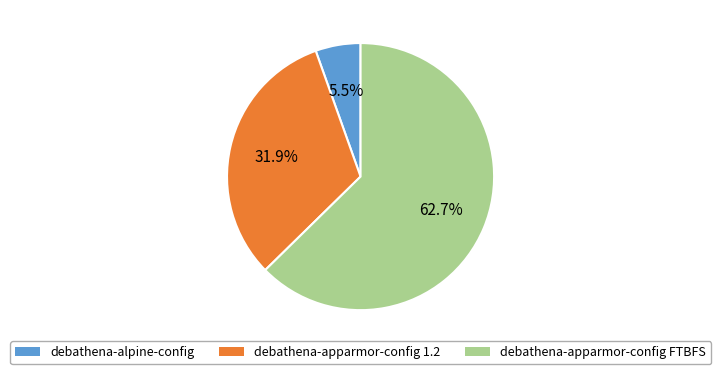

The debathena-apparmor-config 1.2 slice represents 20% of the pie. True or false?

False